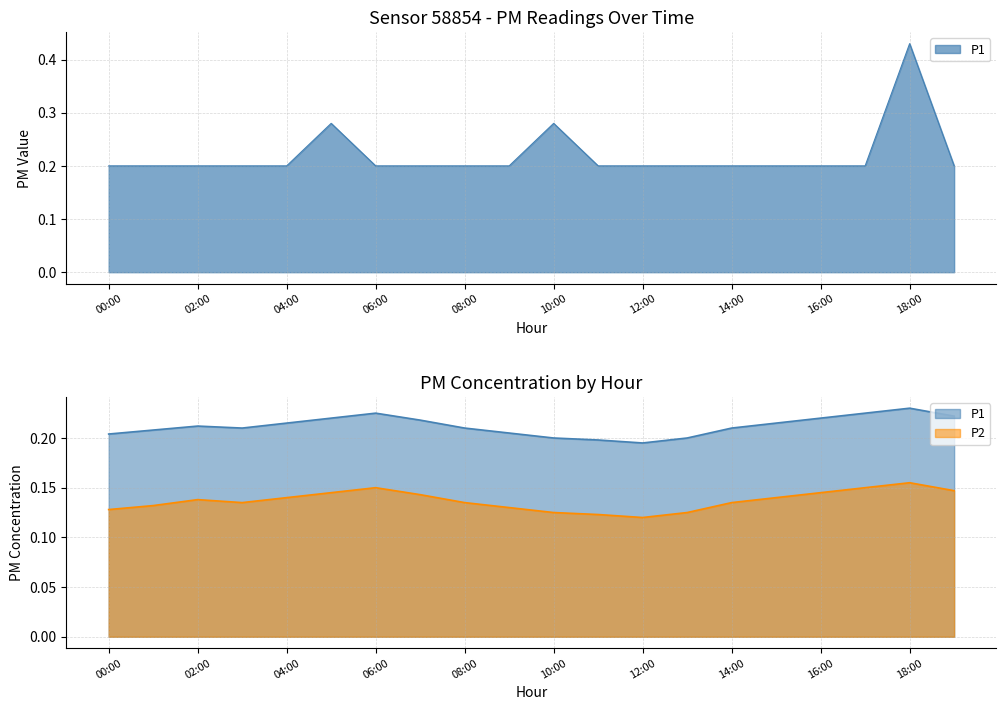

What value does the data have at 17:00?

0.2